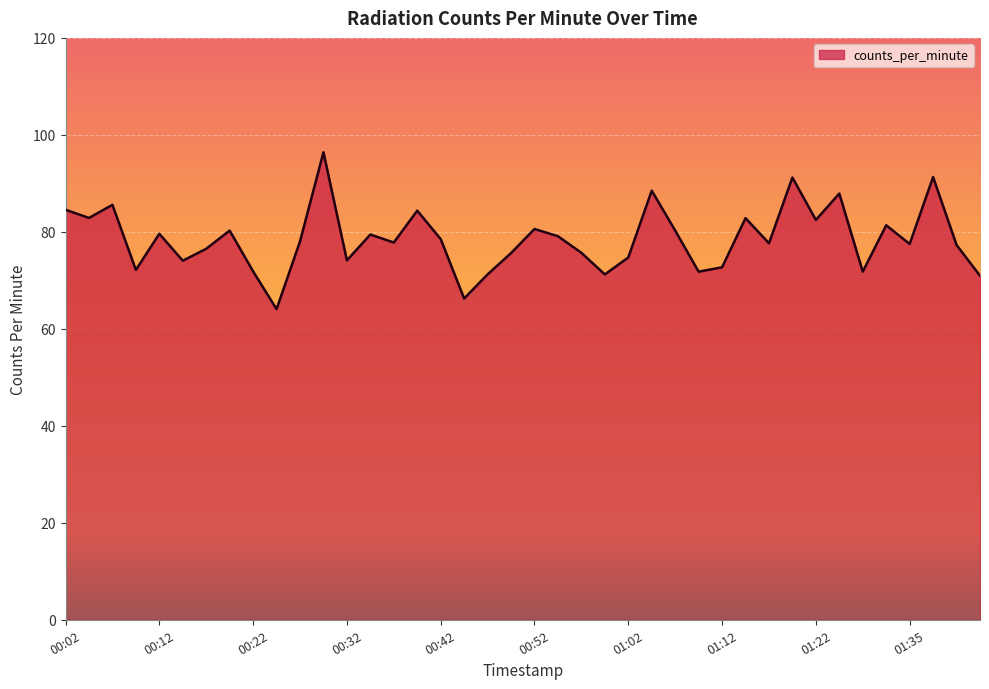

What is the difference between the maximum and minimum values?

32.3